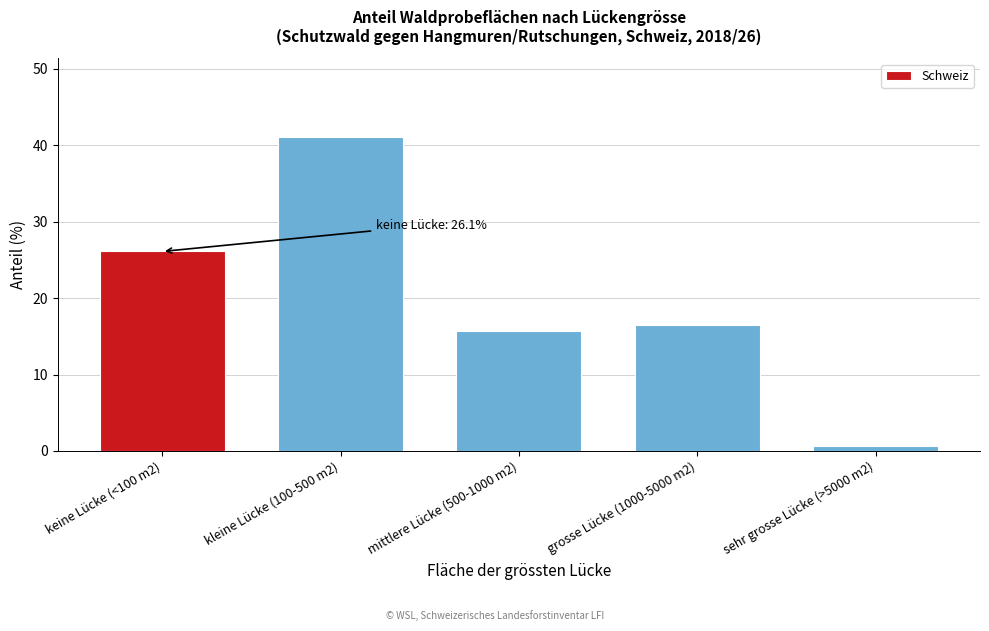

Reading left to right, what are all the values shown in this chart?

keine Lücke (<100 m2)=26.1	kleine Lücke (100-500 m2)=41.1	mittlere Lücke (500-1000 m2)=15.7	grosse Lücke (1000-5000 m2)=16.5	sehr grosse Lücke (>5000 m2)=0.6